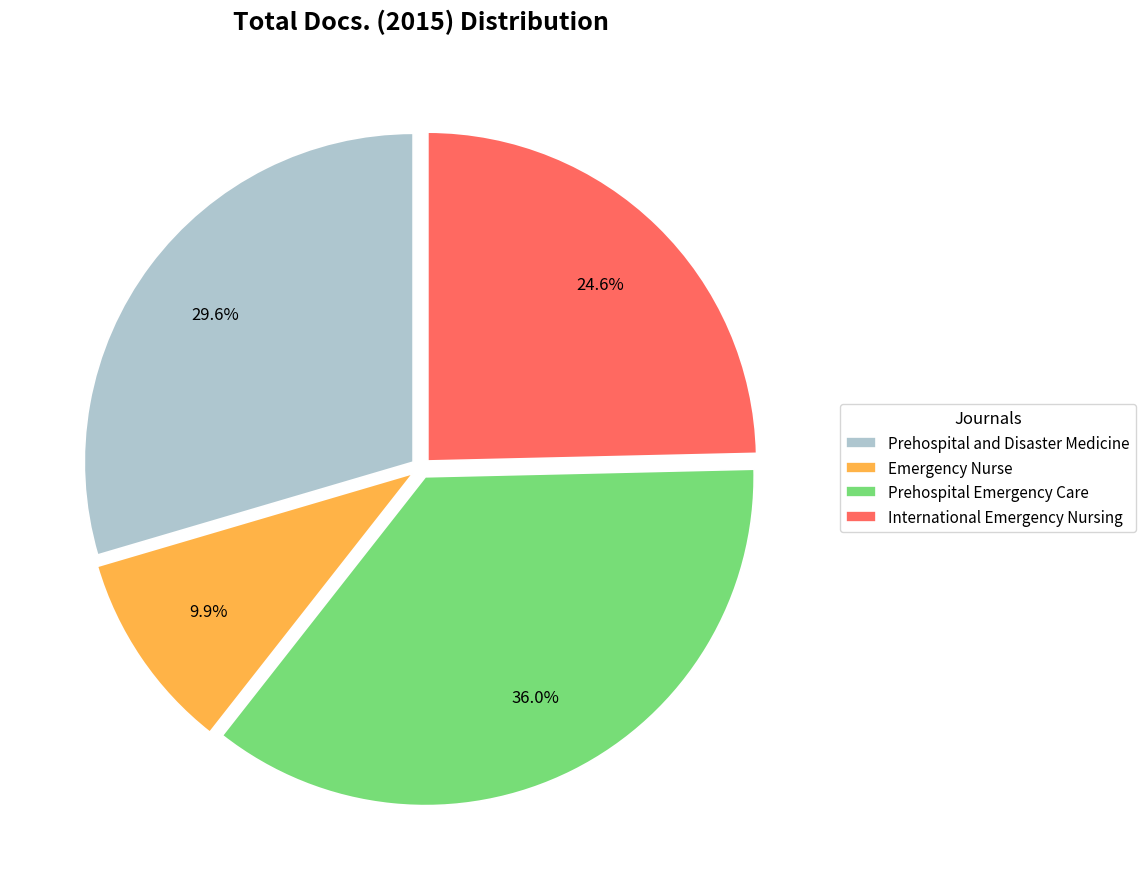

The Prehospital and Disaster Medicine slice represents 40% of the pie. True or false?

False